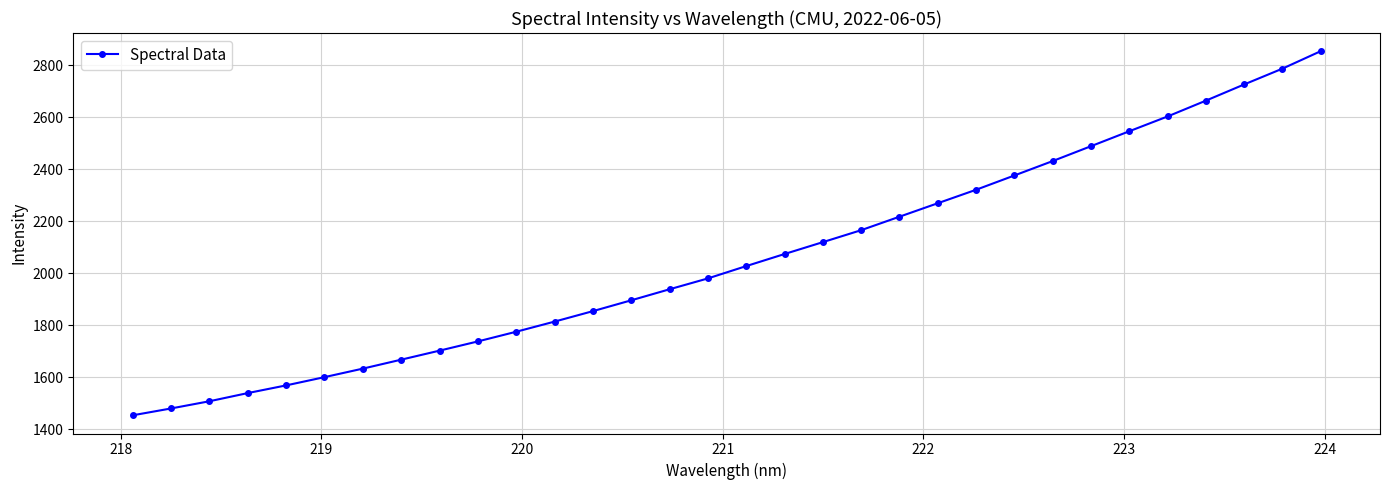

What is the maximum value shown in the chart?

2854.2